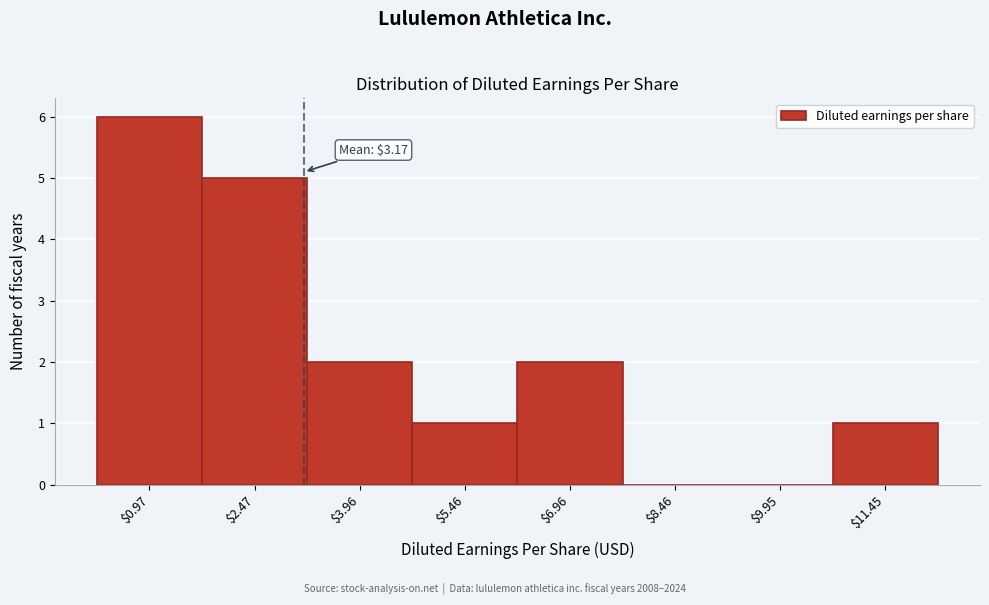

Over which range of the x-axis is the bar tallest?

0.2 to 1.8